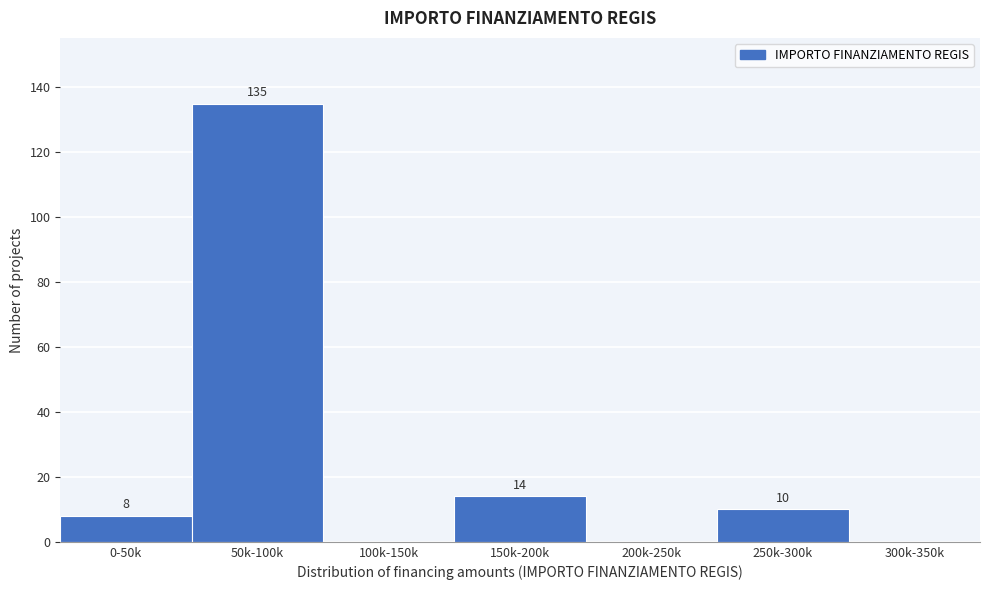

Reading left to right, list all the values displayed in this chart.

0-50k=8	50k-100k=135	100k-150k=0	150k-200k=14	200k-250k=0	250k-300k=10	300k-350k=0